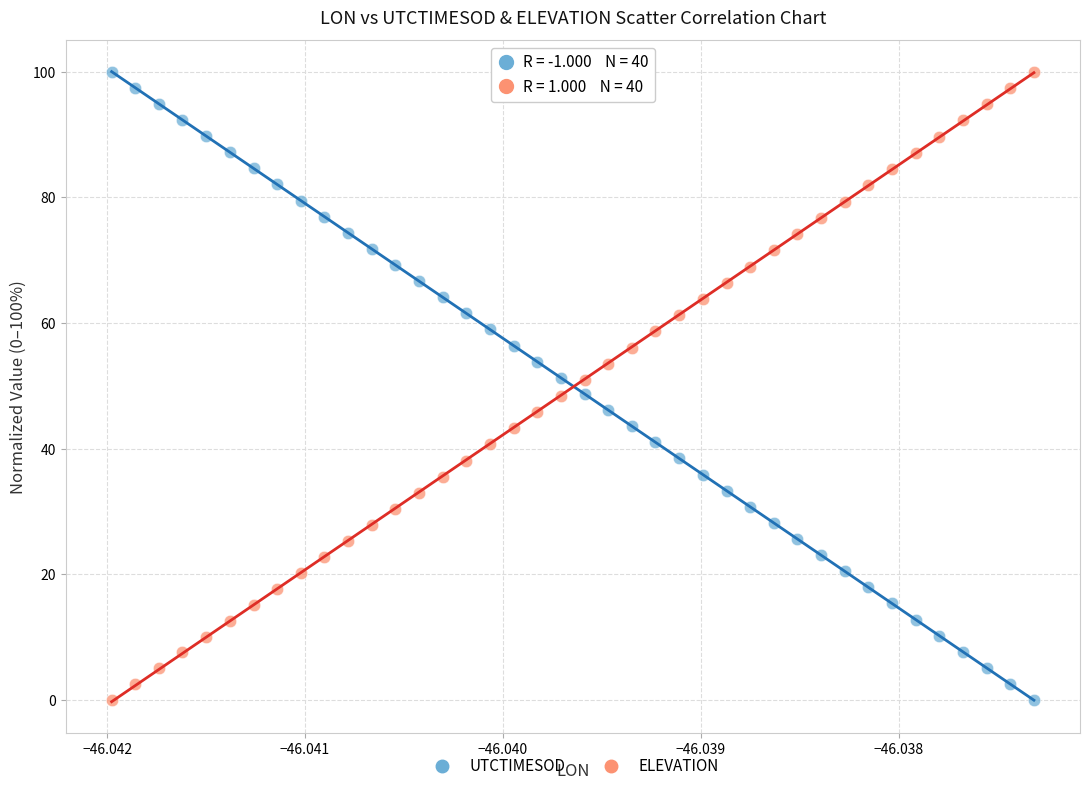

Across all data points, what is the range of Y values (max minus min)?

100.0